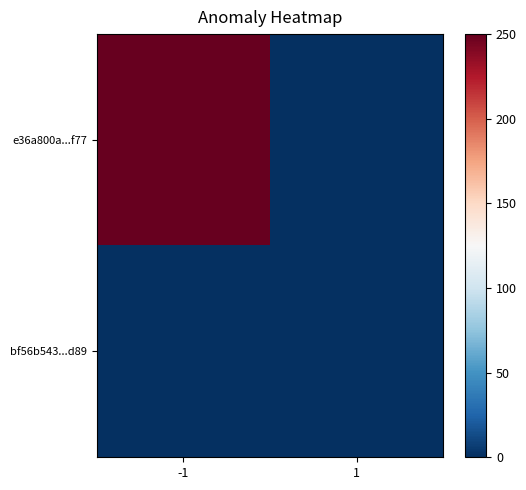

Reading right to left, extract all data points from this chart.

e36a800a...f77: 1=0	-1=250
bf56b543...d89: 1=0	-1=0